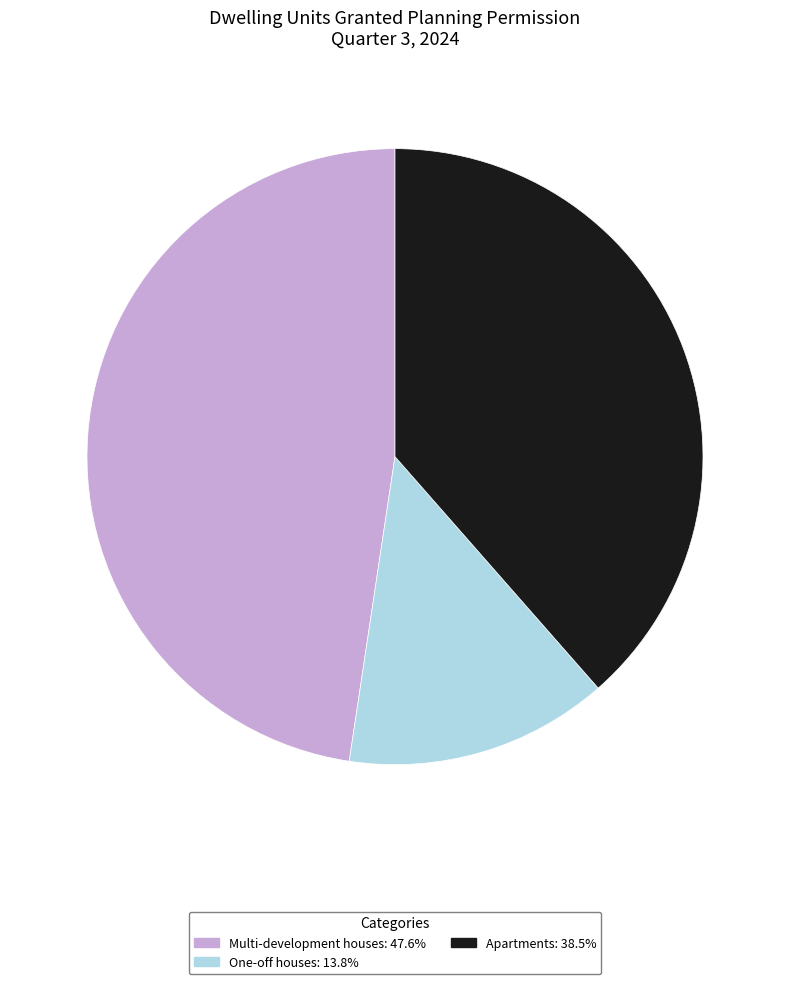

How many segments does this pie chart have?

3